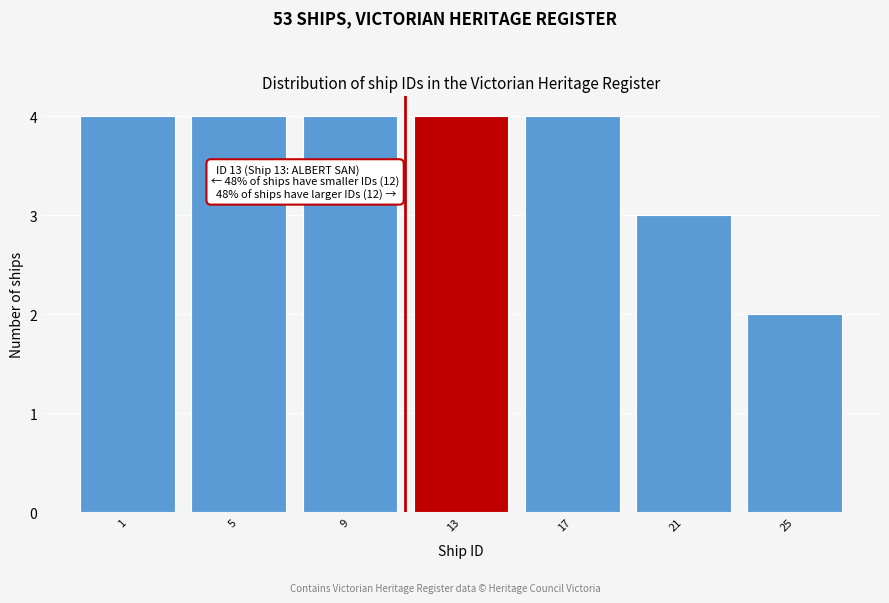

Reading right to left, what are all the values shown in this chart?

25=2	21=3	17=4	13=4	9=4	5=4	1=4